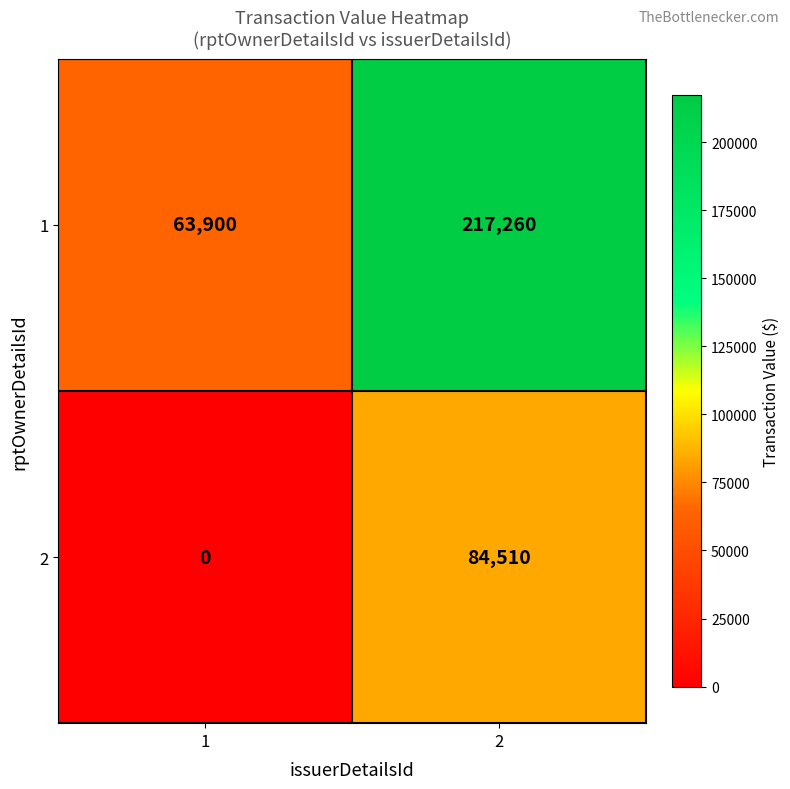

What is the maximum value shown in the chart?

217260